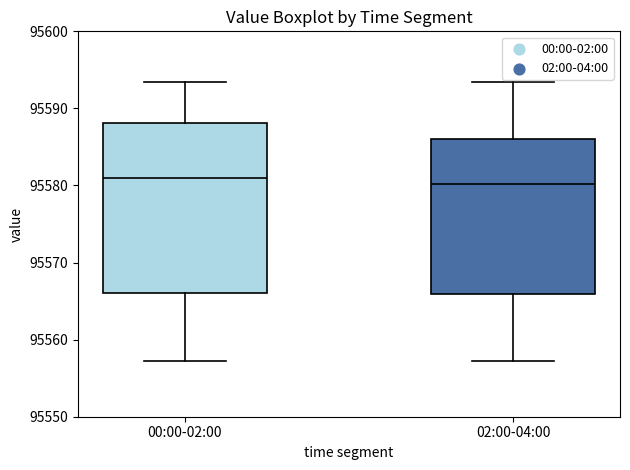

Which box is the tallest, from its lower edge to its upper edge?

00:00-02:00